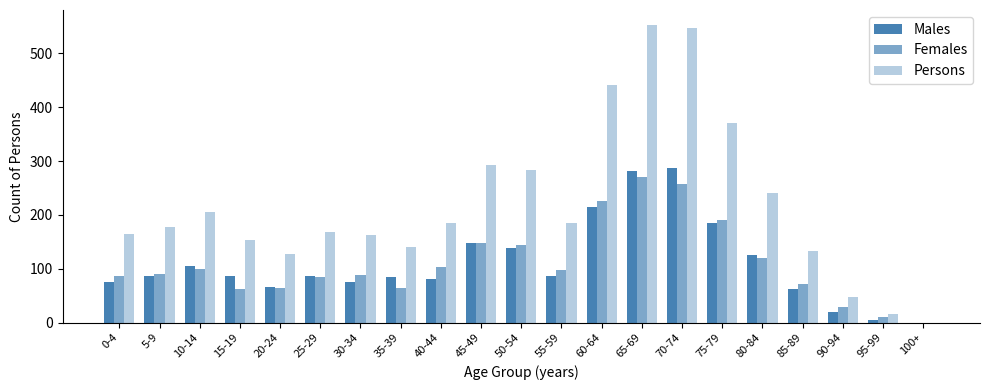

Where is Females nearest to the value 135?

50-54